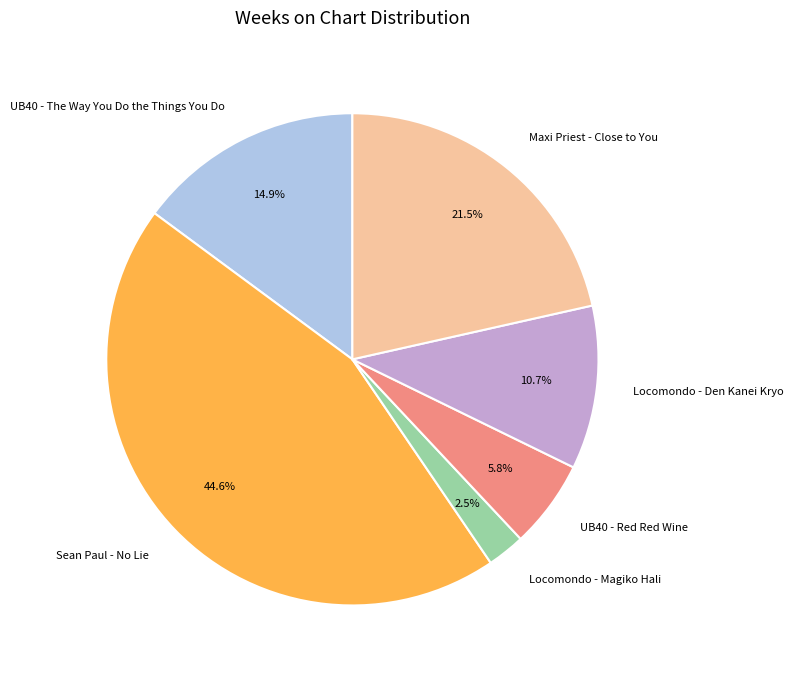

Which has a higher value, Locomondo - Magiko Hali or UB40 - Red Red Wine?

UB40 - Red Red Wine